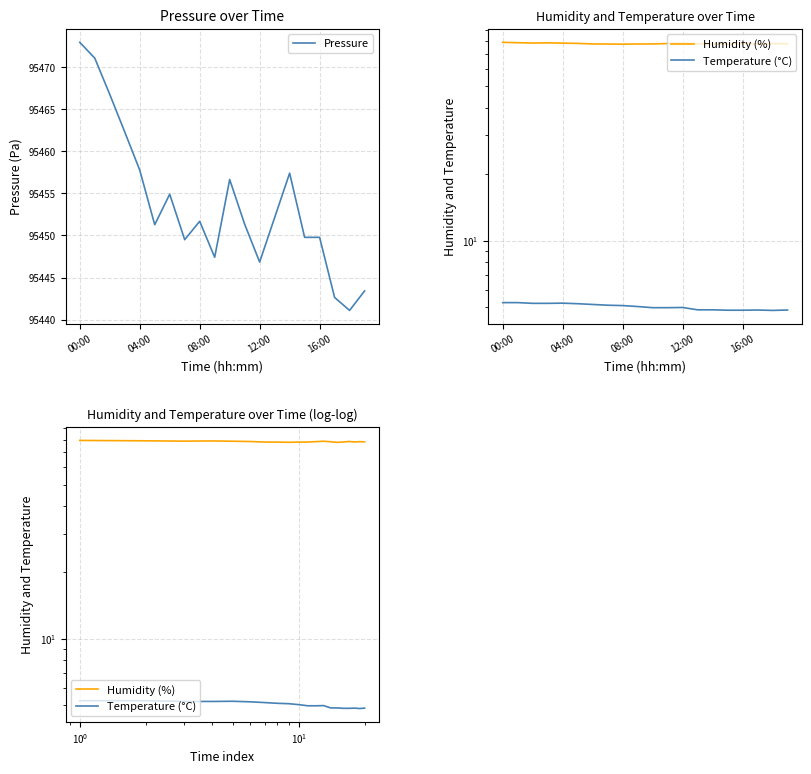

Where is the first local maximum for Humidity (%)?

12:00